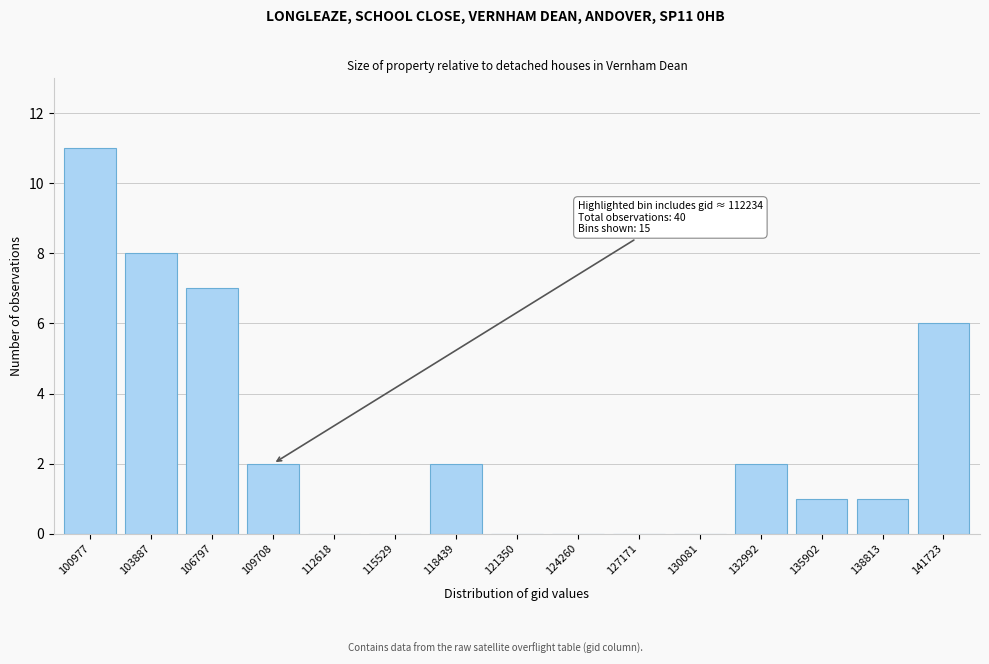

Reading left to right, extract all data points from this chart.

100977=11	103887=8	106797=7	109708=2	112618=0	115529=0	118439=2	121350=0	124260=0	127171=0	130081=0	132992=2	135902=1	138813=1	141723=6